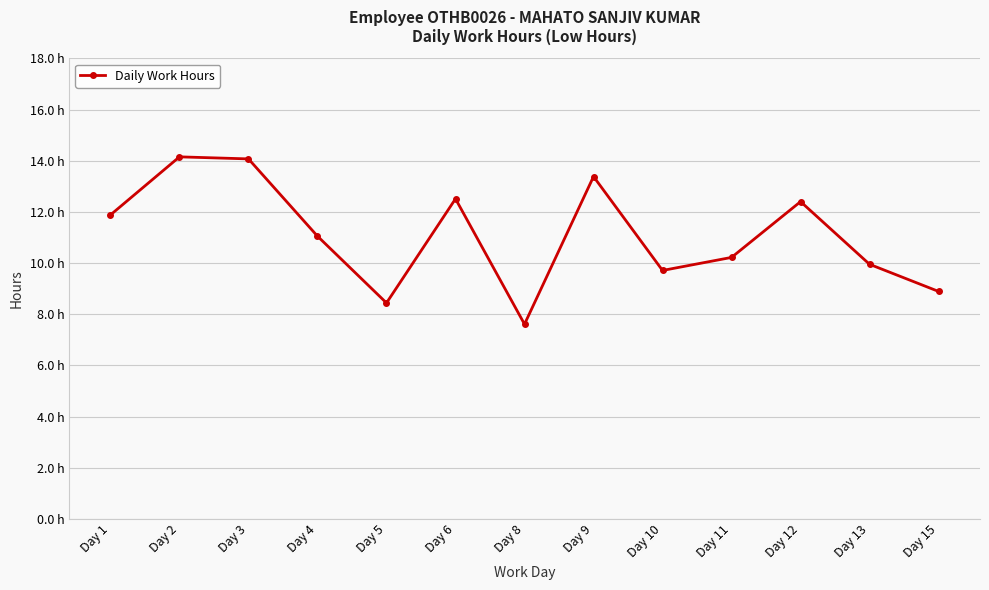

Rank the categories by value from lowest to highest.

Day 8, Day 5, Day 15, Day 10, Day 13, Day 11, Day 4, Day 1, Day 12, Day 6, Day 9, Day 3, Day 2